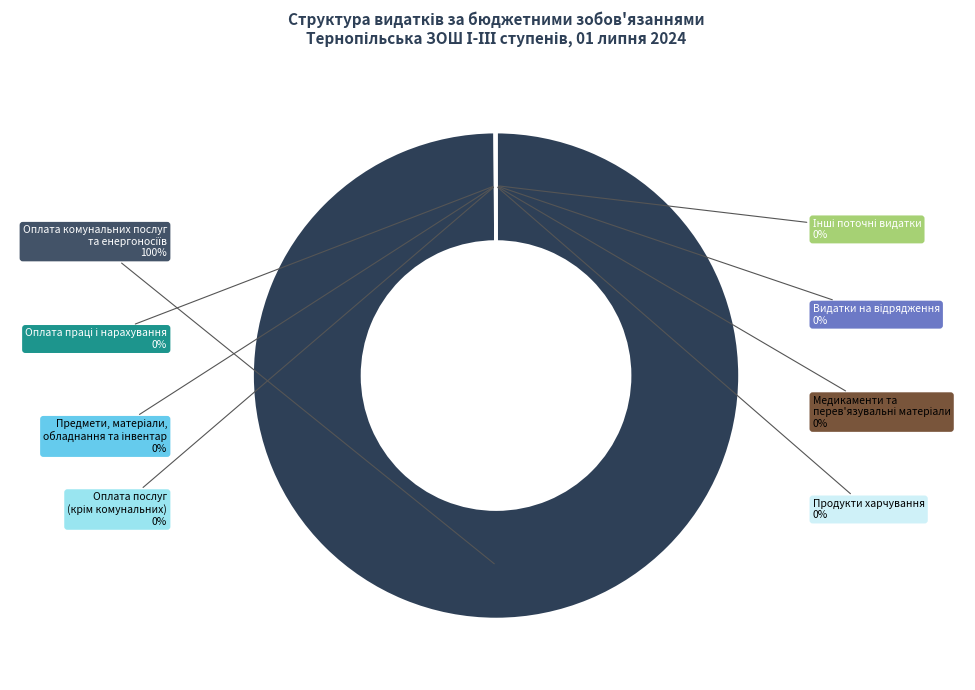

To the nearest percent, what is the difference between the largest and smallest slice percentages?

100%